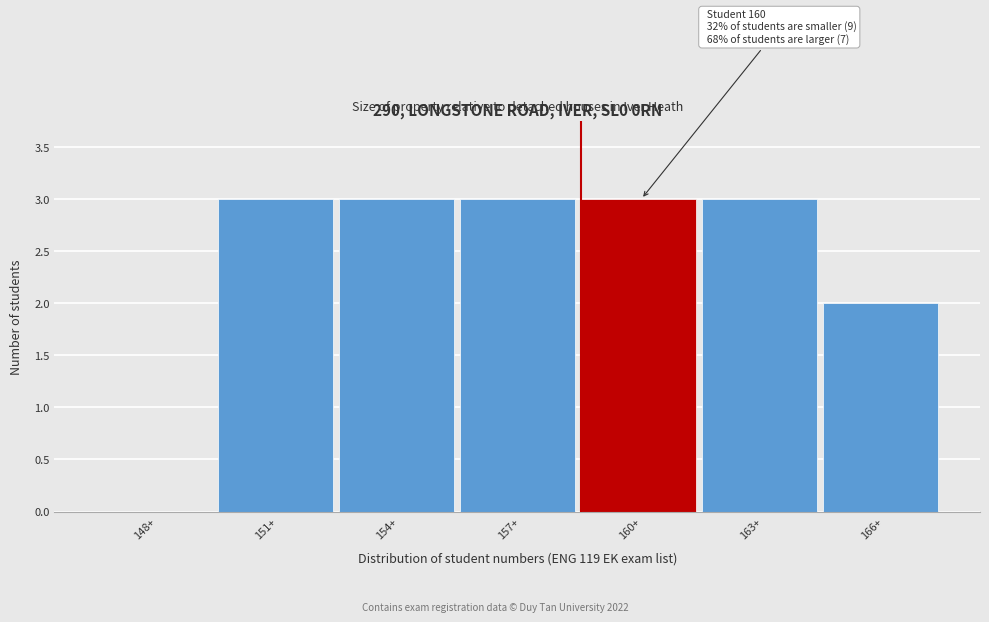

Reading left to right, transcribe all the data shown in this chart.

148+=0	151+=3	154+=3	157+=3	160+=3	163+=3	166+=2